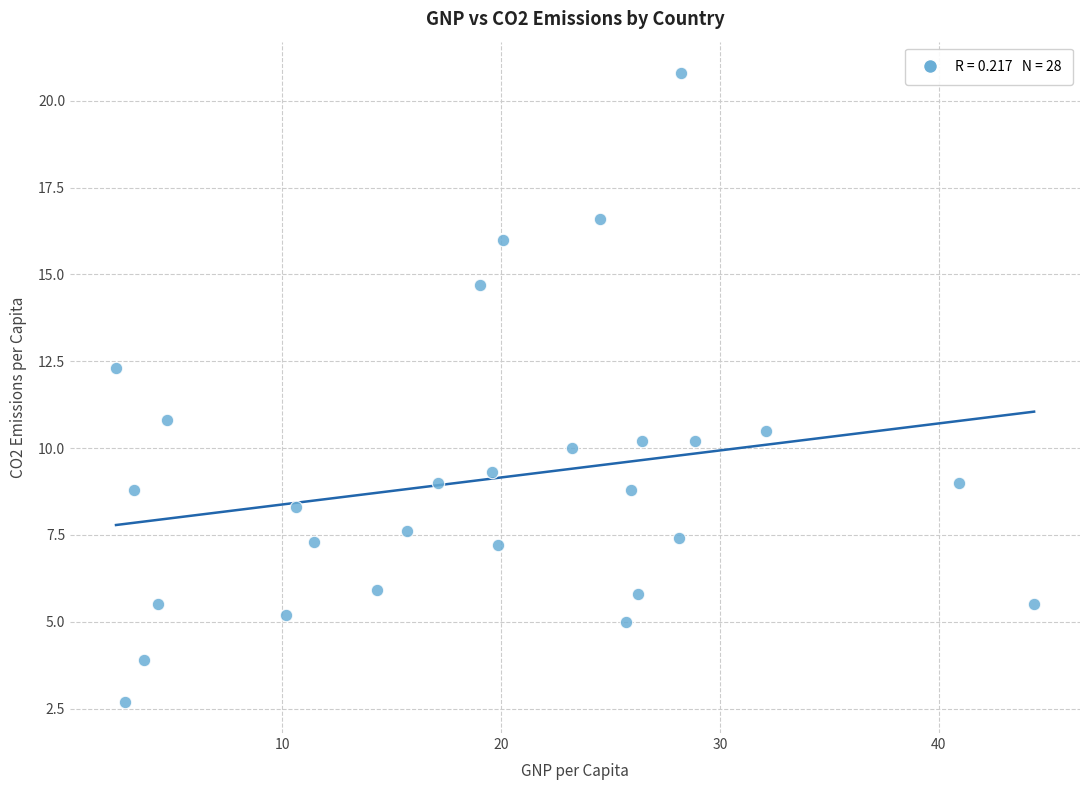

What is the range of Y values (max minus min)?

18.1